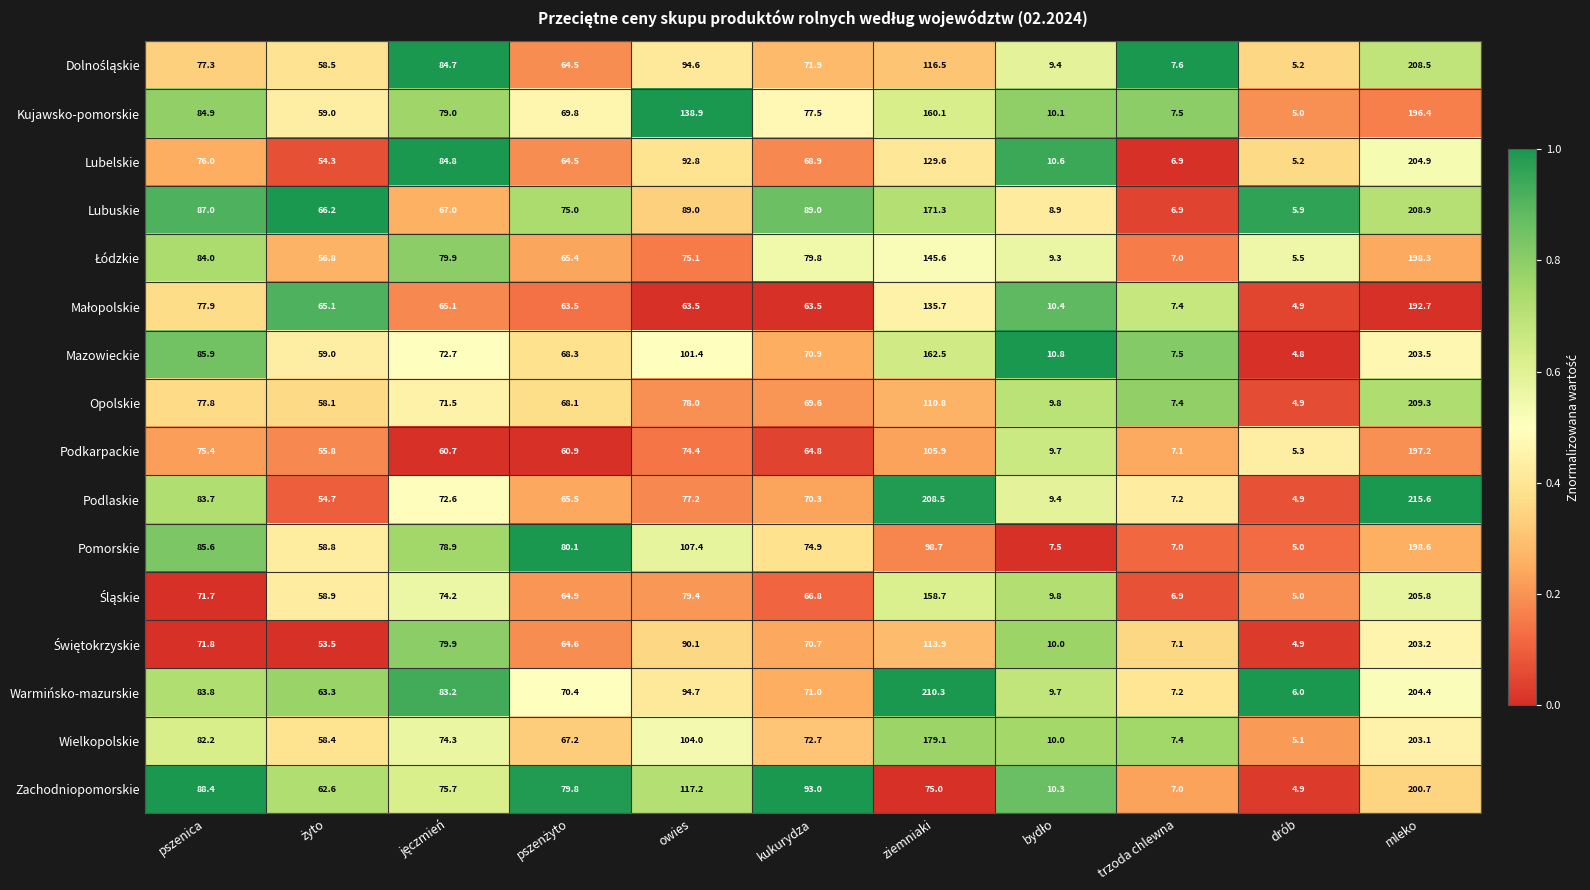

What is the difference between the highest and lowest values at owies?

75.4